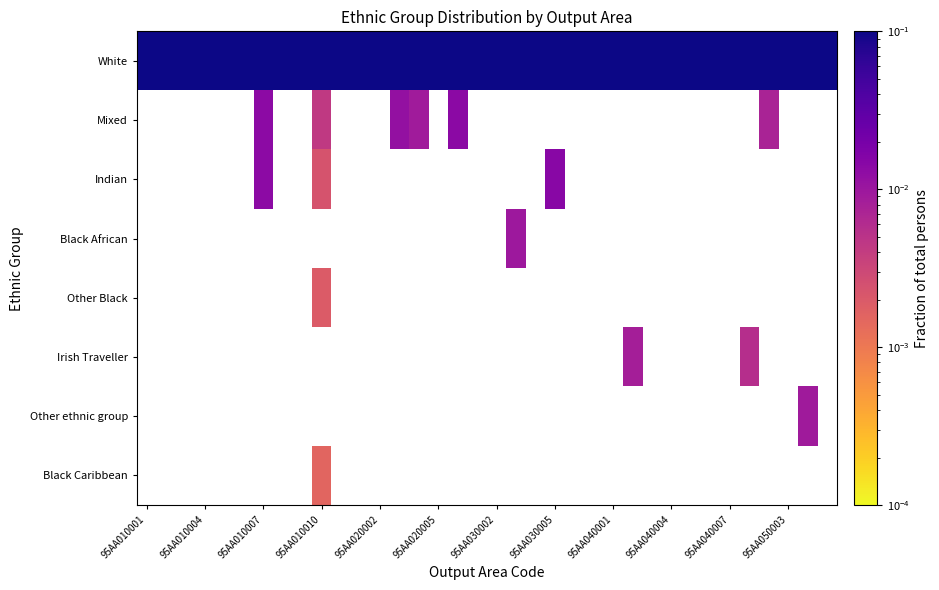

What is the greatest value displayed?

1.0